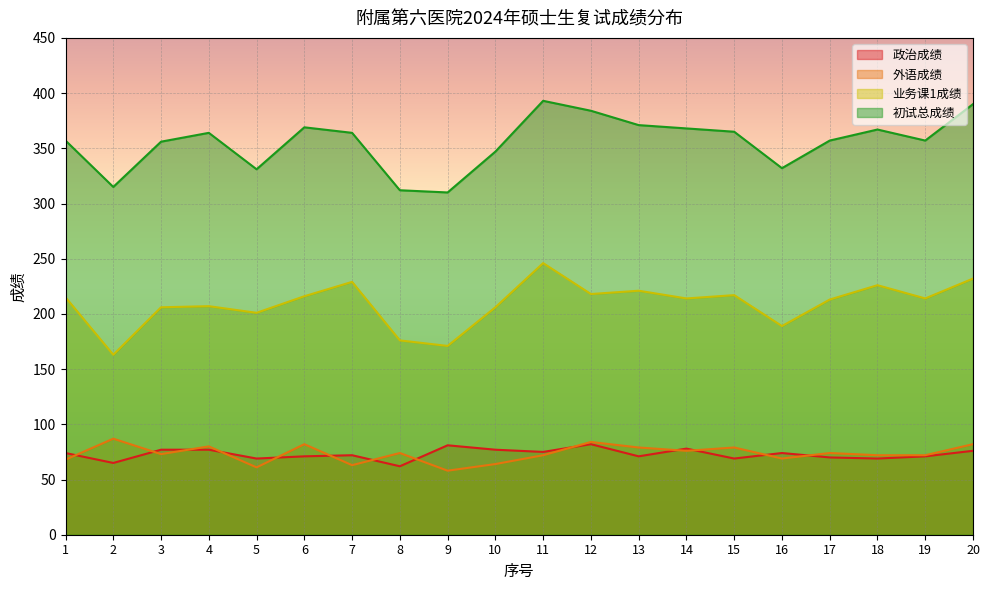

List the series in order of their peak value, highest first.

初试总成绩, 业务课1成绩, 外语成绩, 政治成绩